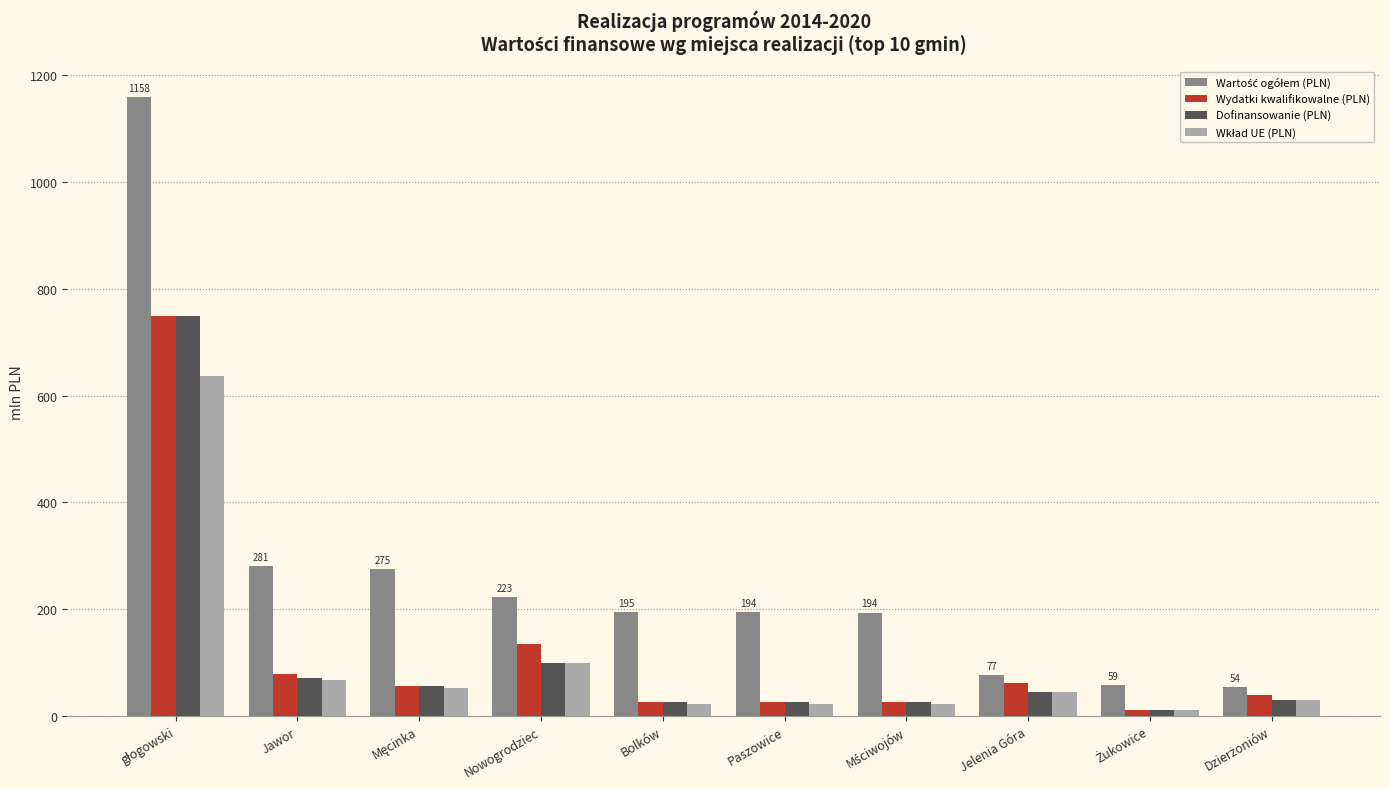

Are the bars grouped side by side (vs. stacked)?

Yes